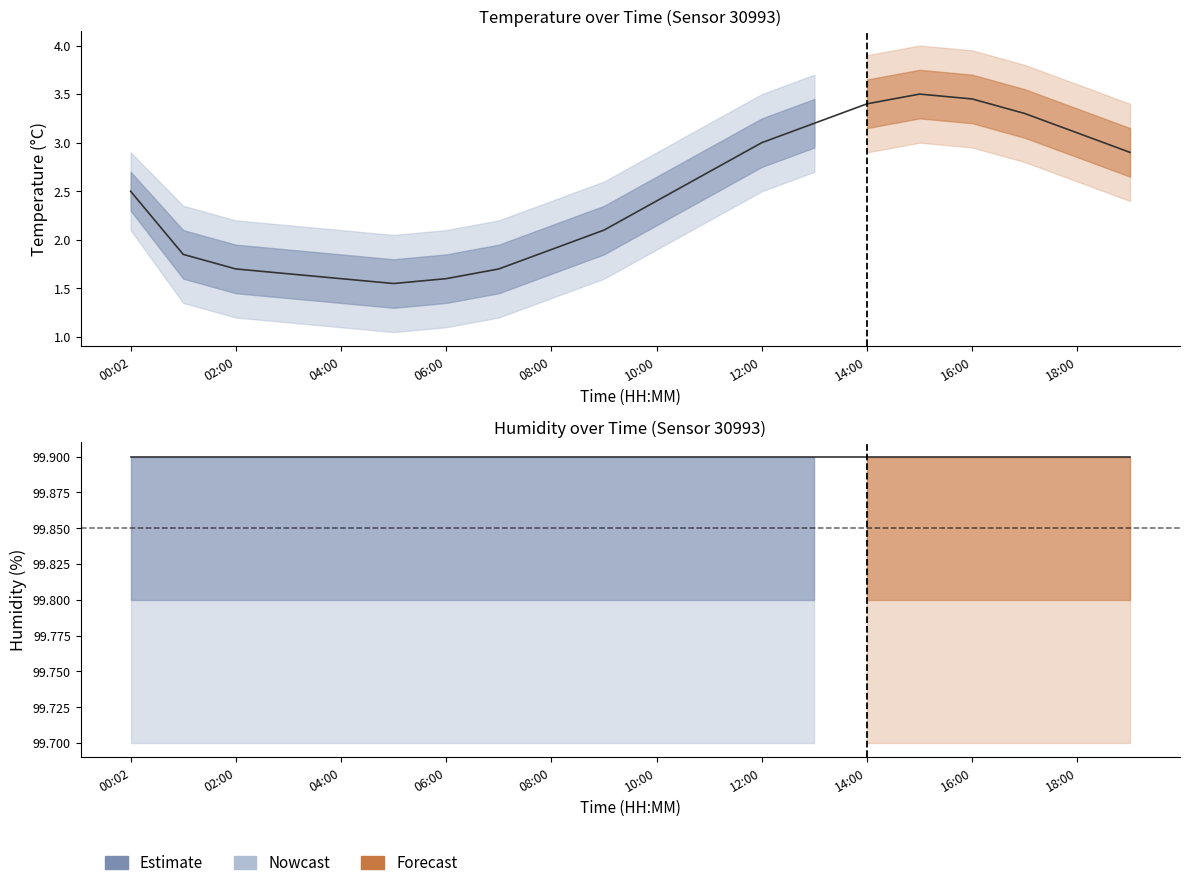

Rank the categories by humidity value from highest to lowest.

00:02, 02:00, 04:00, 06:00, 08:00, 10:00, 12:00, 14:00, 16:00, 18:00, 10, 11, 12, 13, 14, 15, 16, 17, 18, 19